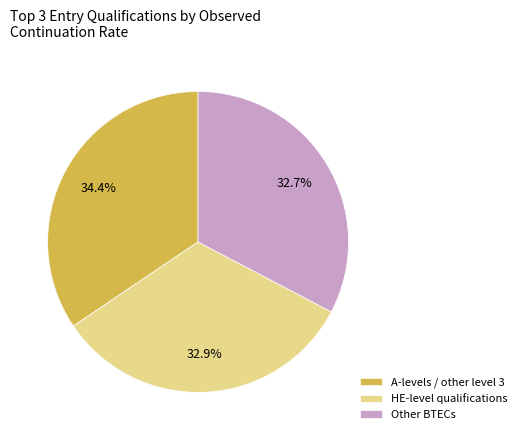

To the nearest percent, what is the average slice percentage?

33%